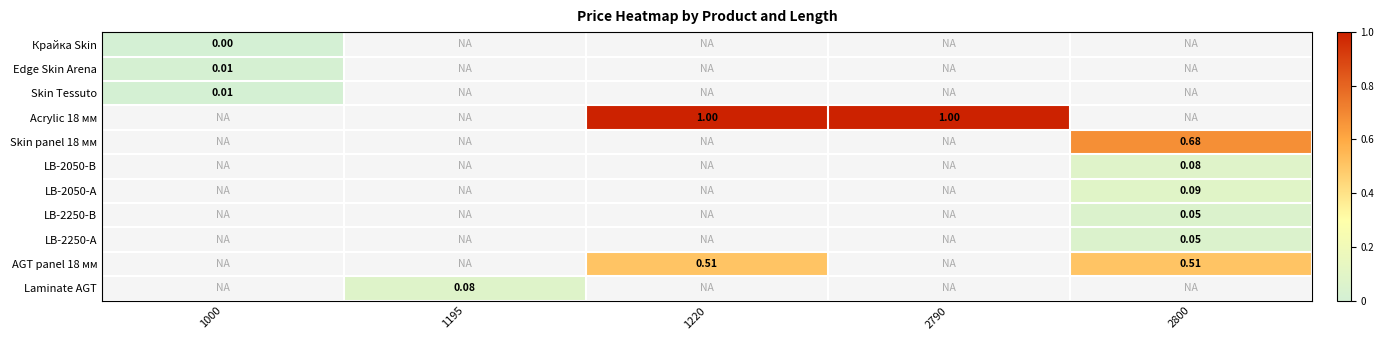

Is the value of Acrylic 18 мм at 1220 greater than the value of AGT panel 18 мм at 1220?

Yes